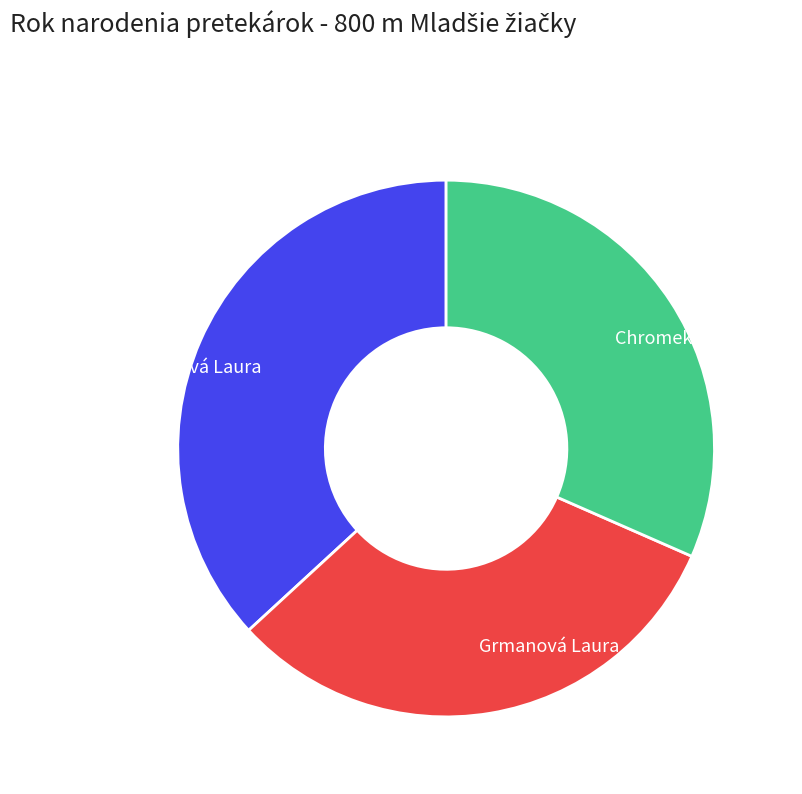

Which slice is the largest?

Sedláková Laura